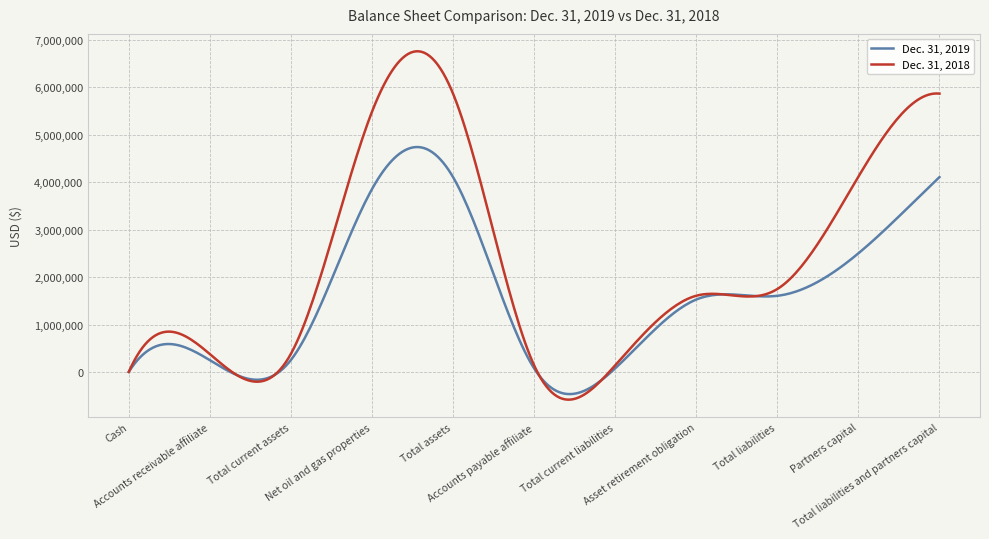

Which series has the largest range (max minus min)?

Dec. 31, 2018